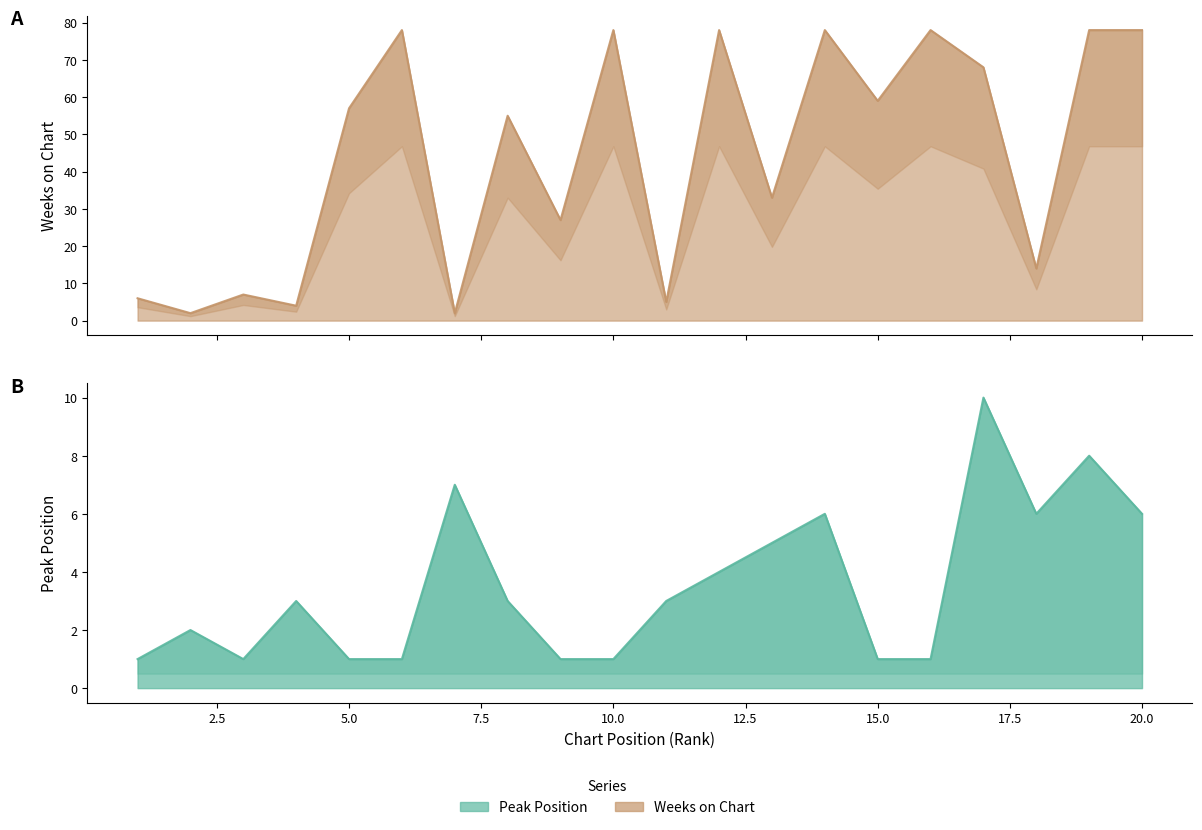

How many data points in Weeks on Chart are above 57?

9